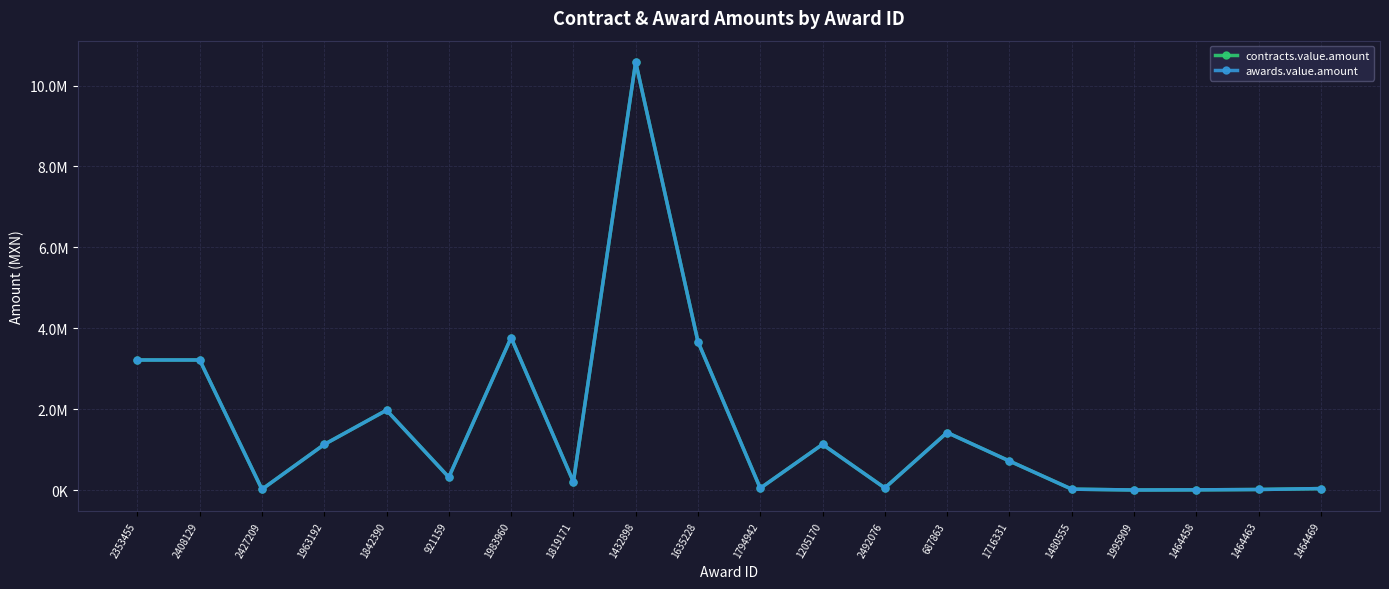

Which category has the highest value across all series?

1432898